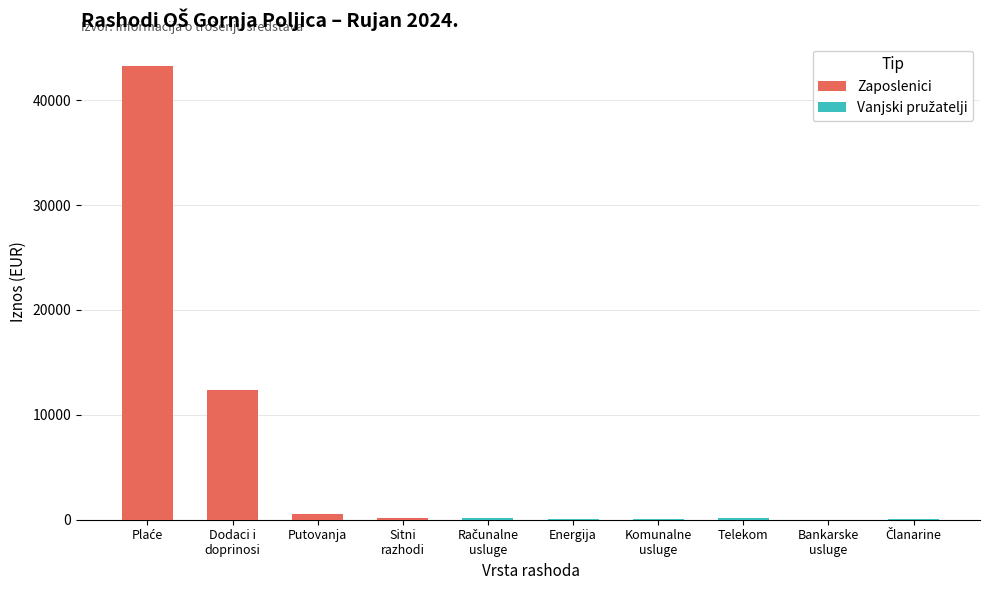

What are all the series names shown in the legend?

Zaposlenici, Vanjski pružatelji